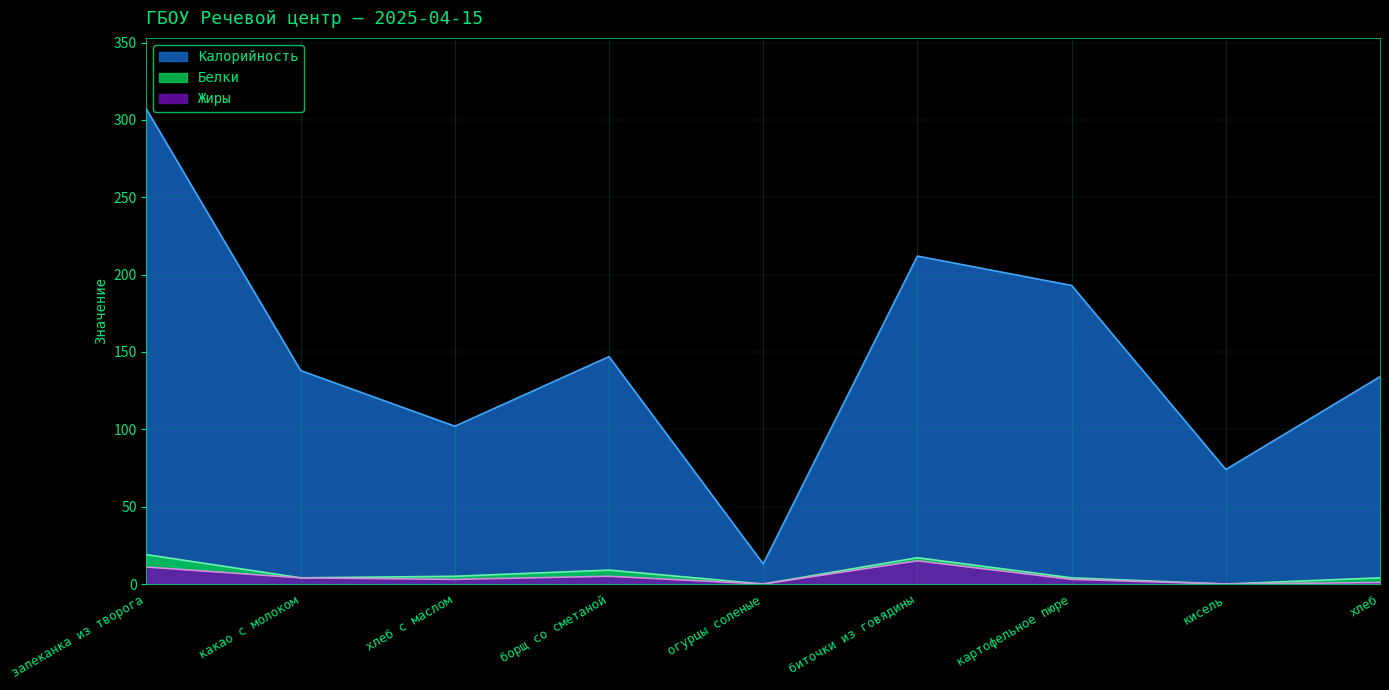

Reading left to right, what are all the values shown in this chart?

Калорийность: 307	138	102	147	13	212	193	74	134
Белки: 19	4	5	9	0	17	4	0	4
Жиры: 11	4	3	5	0	15	3	0	1